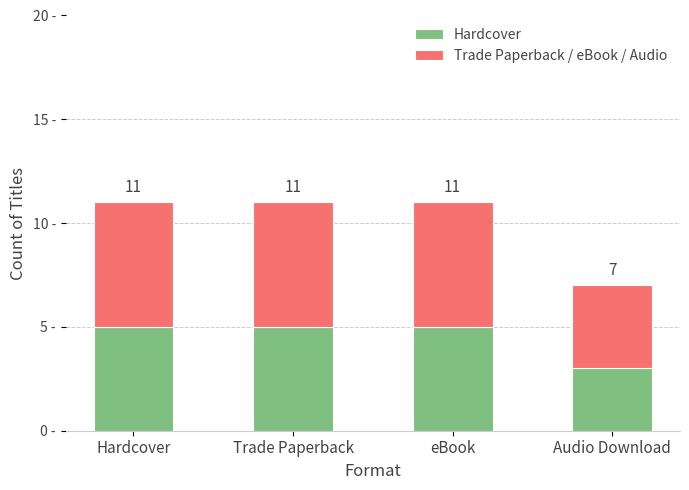

What is the sum of all Hardcover values?

18